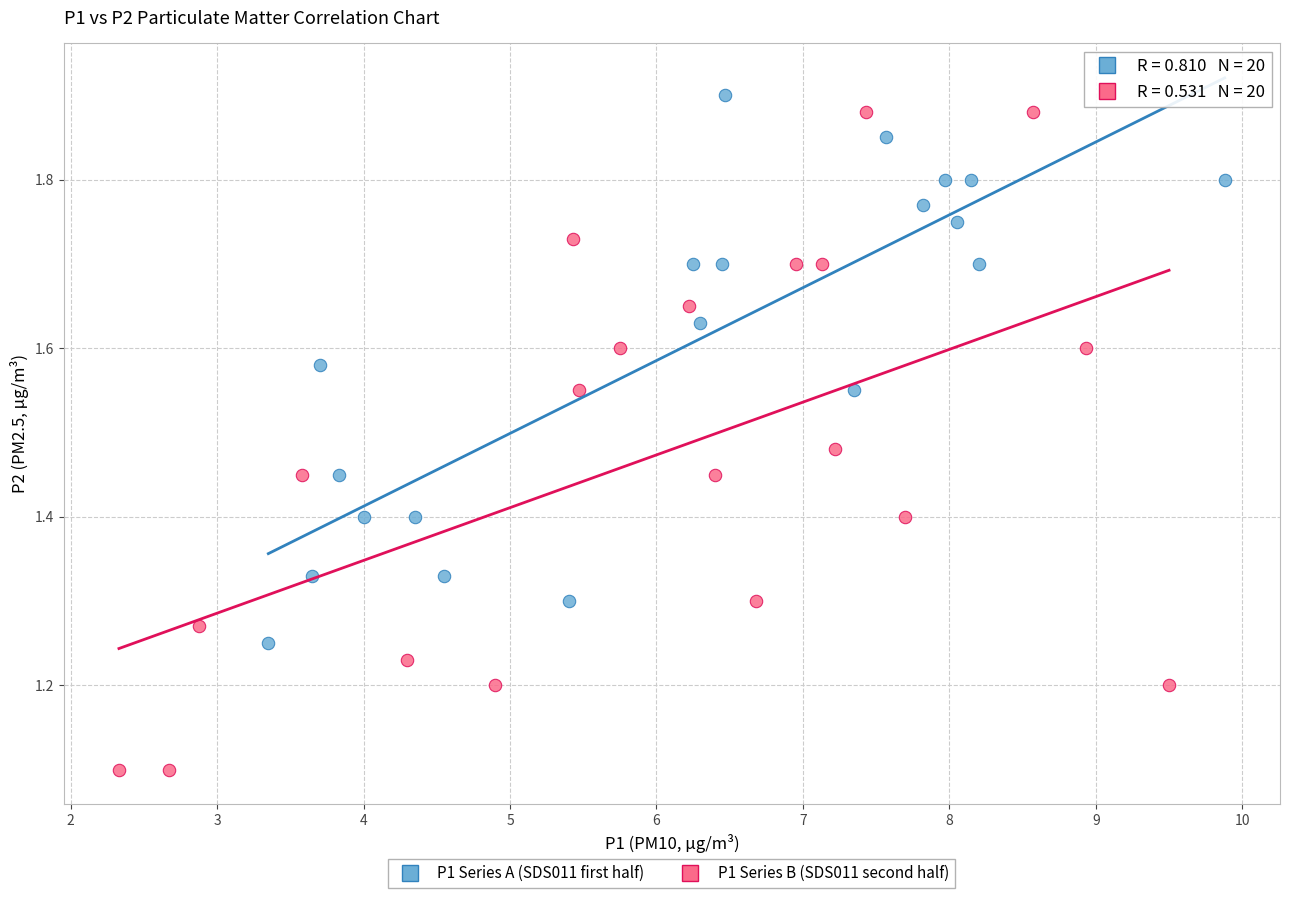

Which series has the widest spread of Y values?

P1 Series B (SDS011 second half)